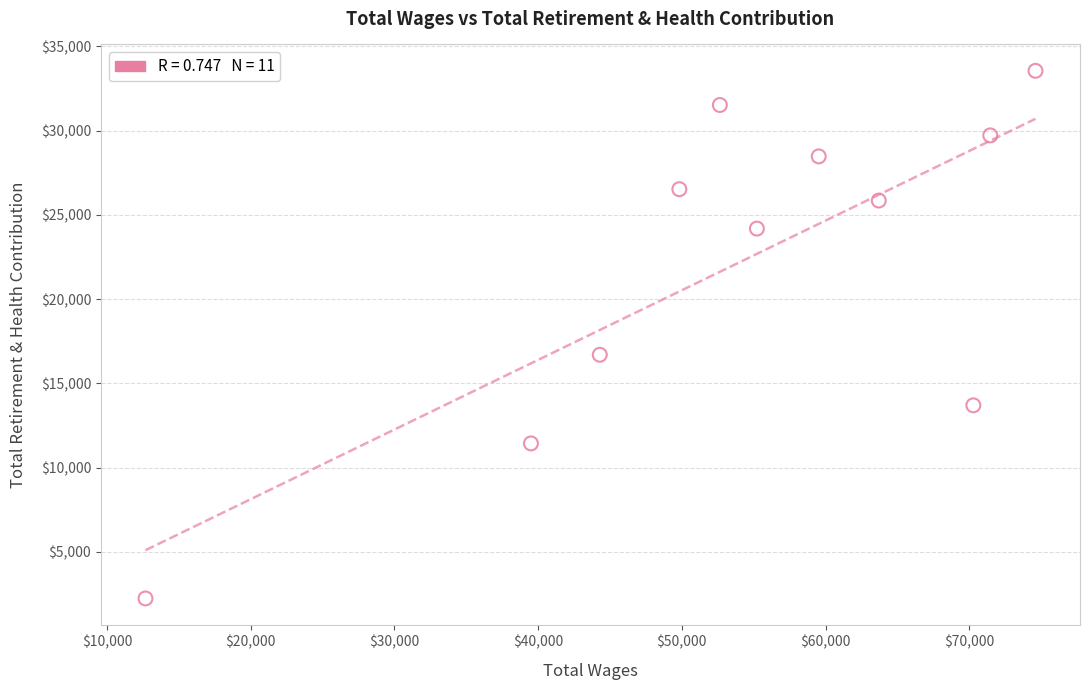

What Y value in the scatter plot is closest to 17890?

16696